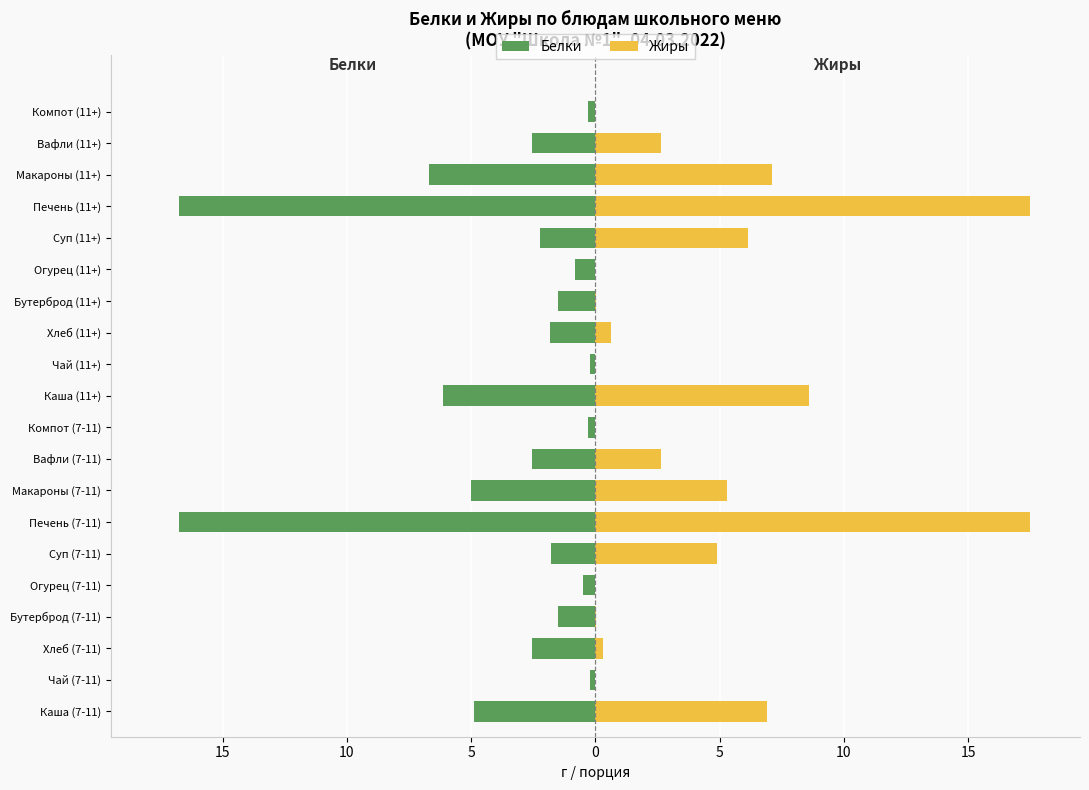

The Жиры series shows 11.4 at Чай (11+). True or false?

False